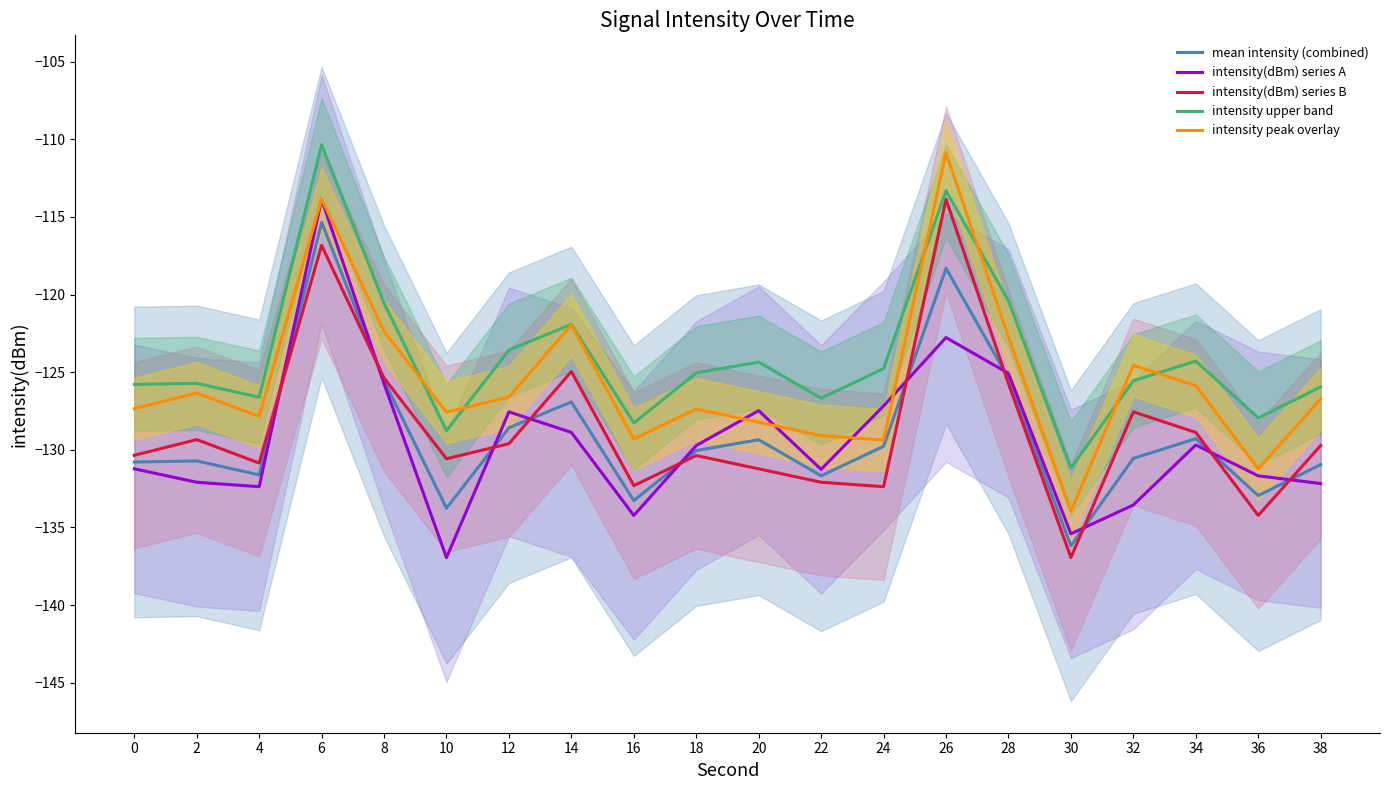

How many data points in intensity upper band are above -125?

9